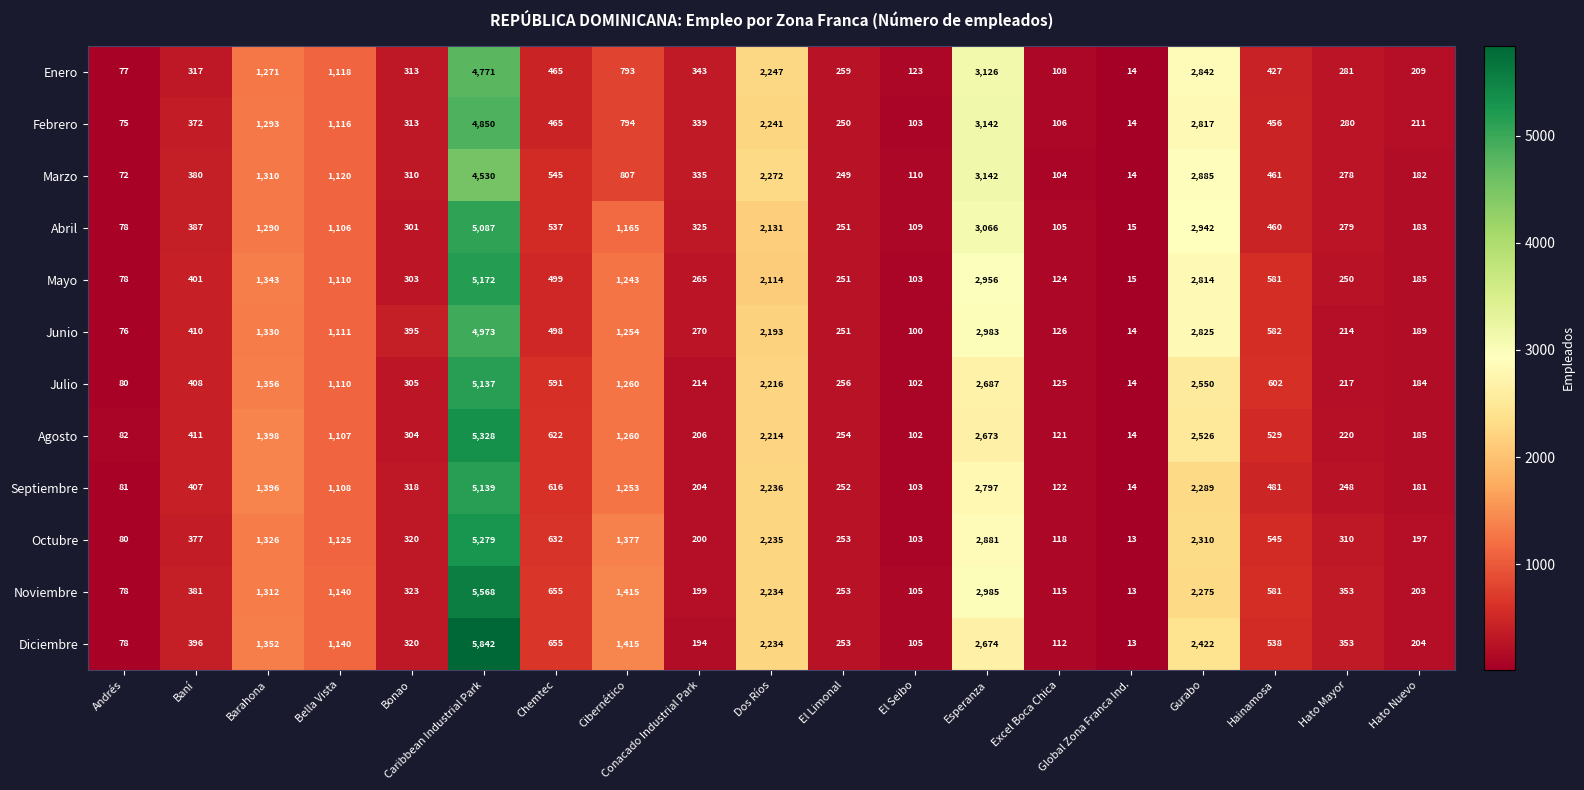

How many distinct data groups are displayed?

12